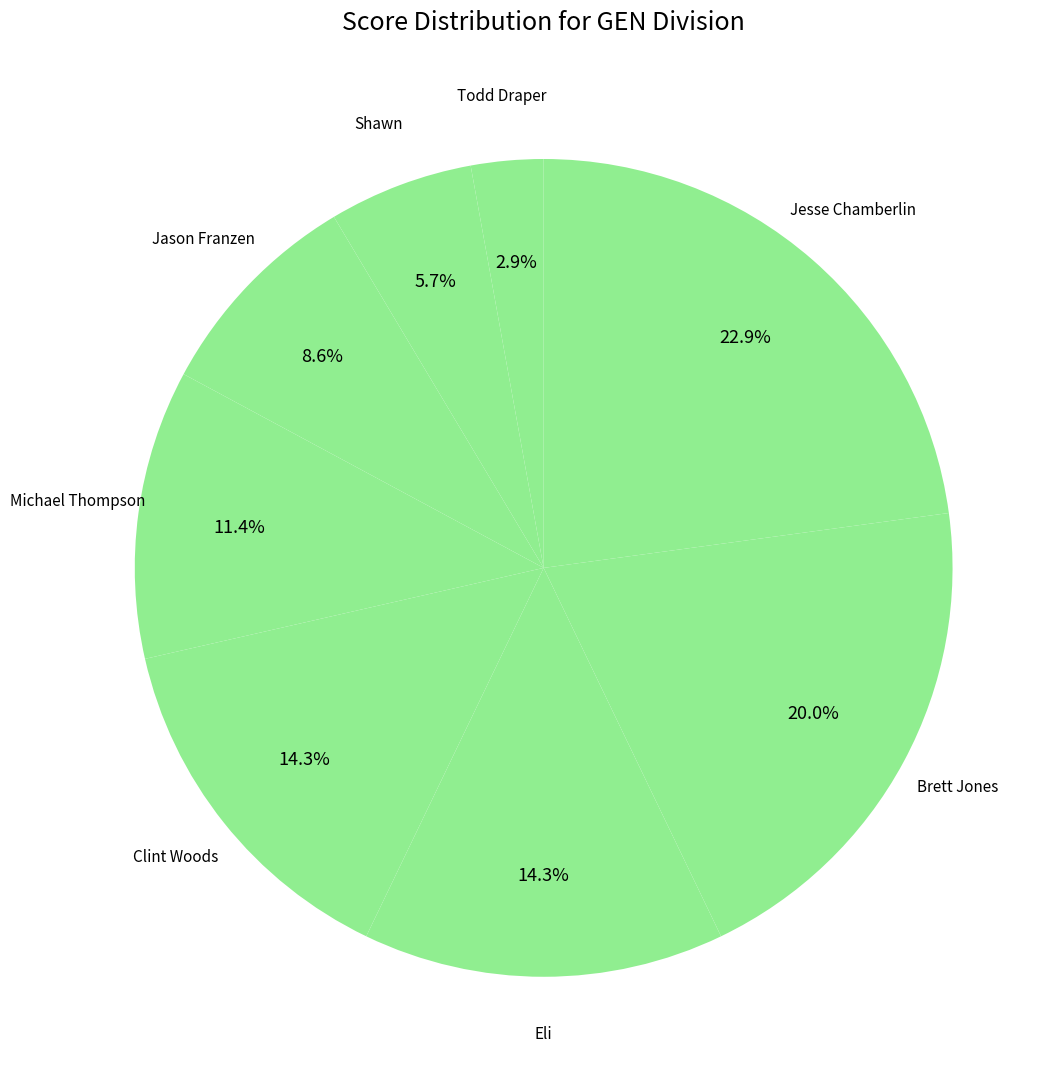

Count the number of slices in the pie.

8